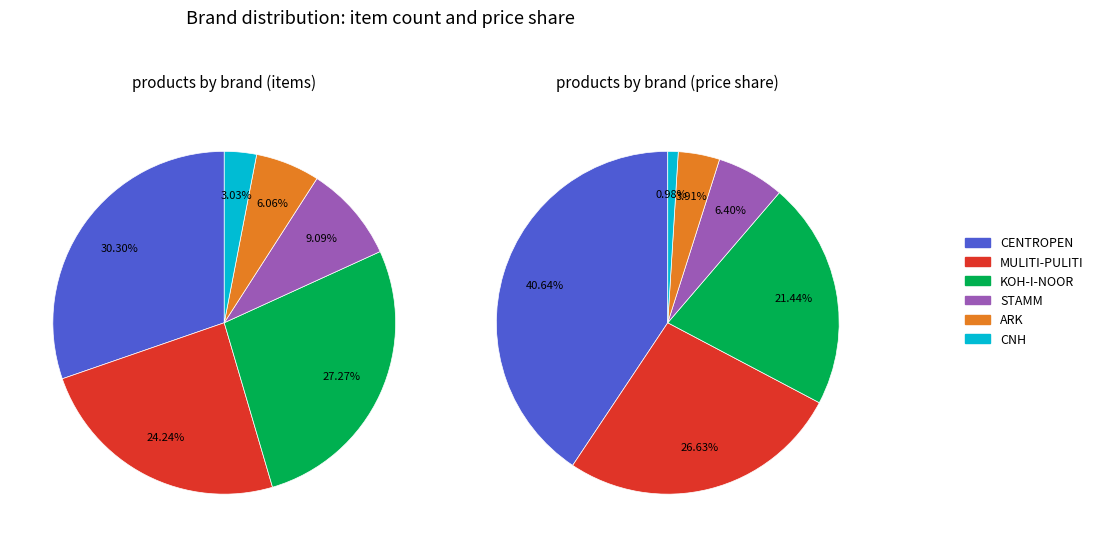

Which slice is the largest?

CENTROPEN